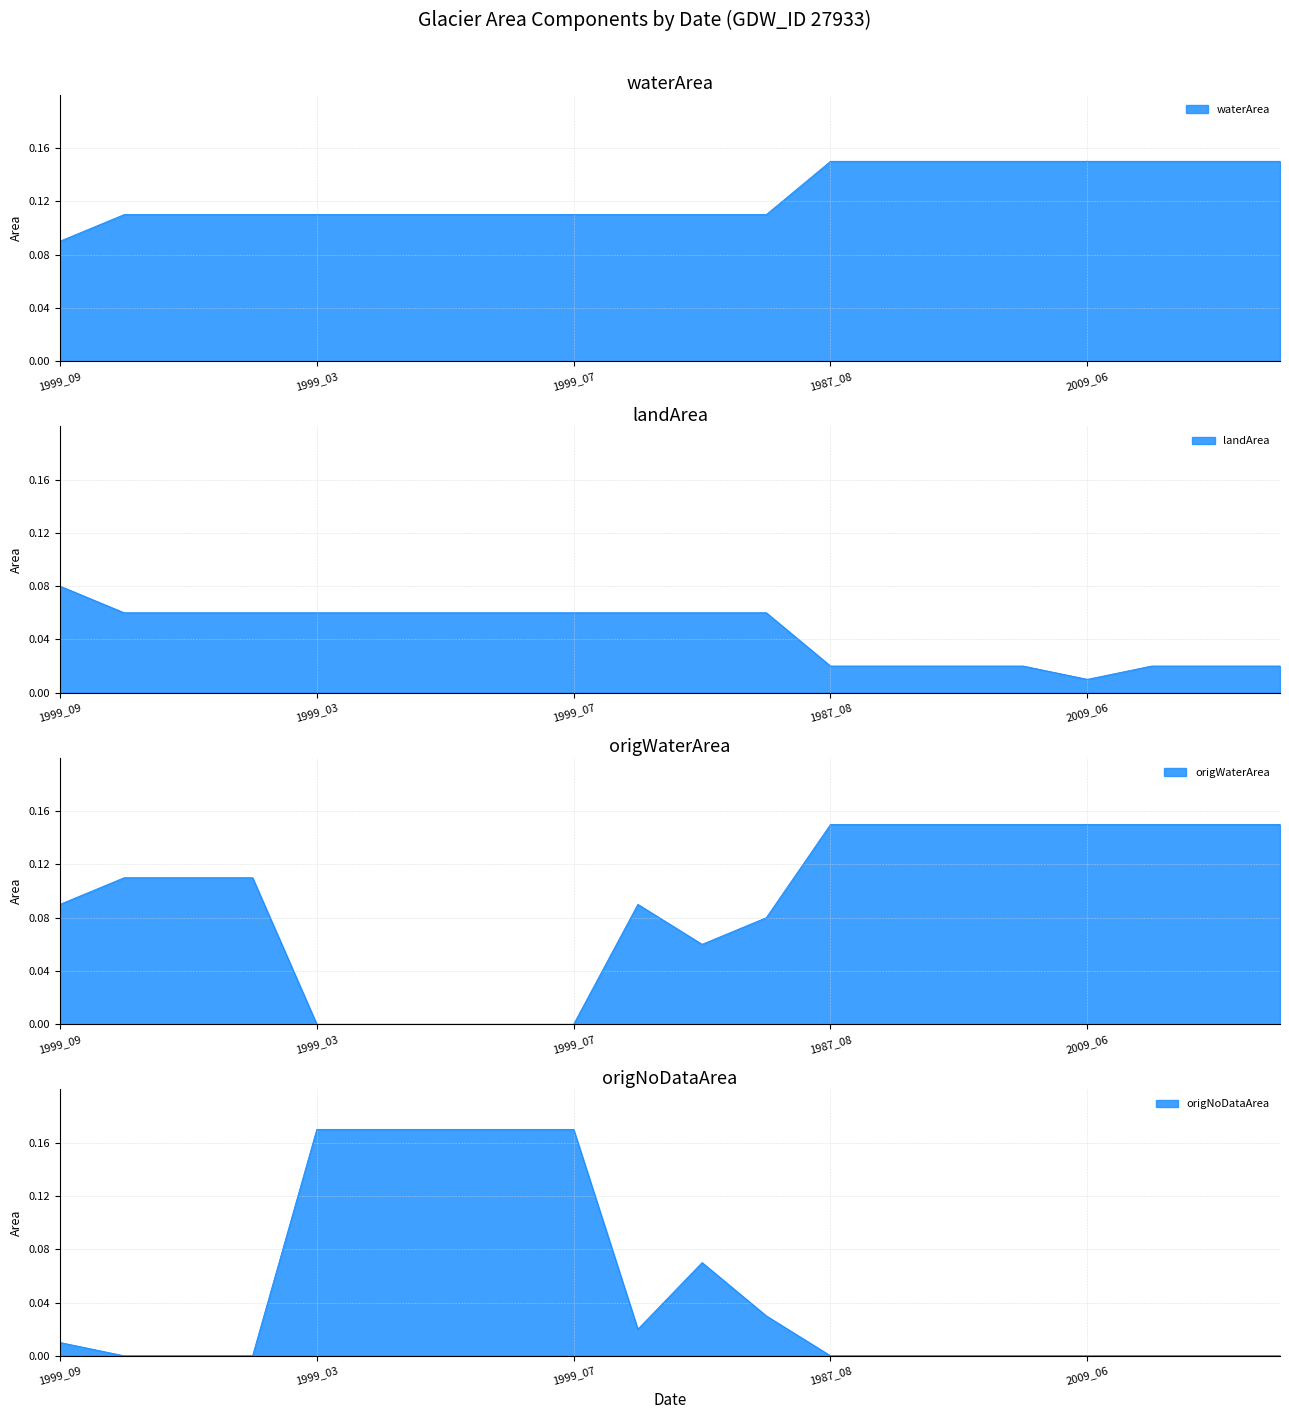

What is the sum of the waterArea values at 1987_08 and 2006_07?

0.3